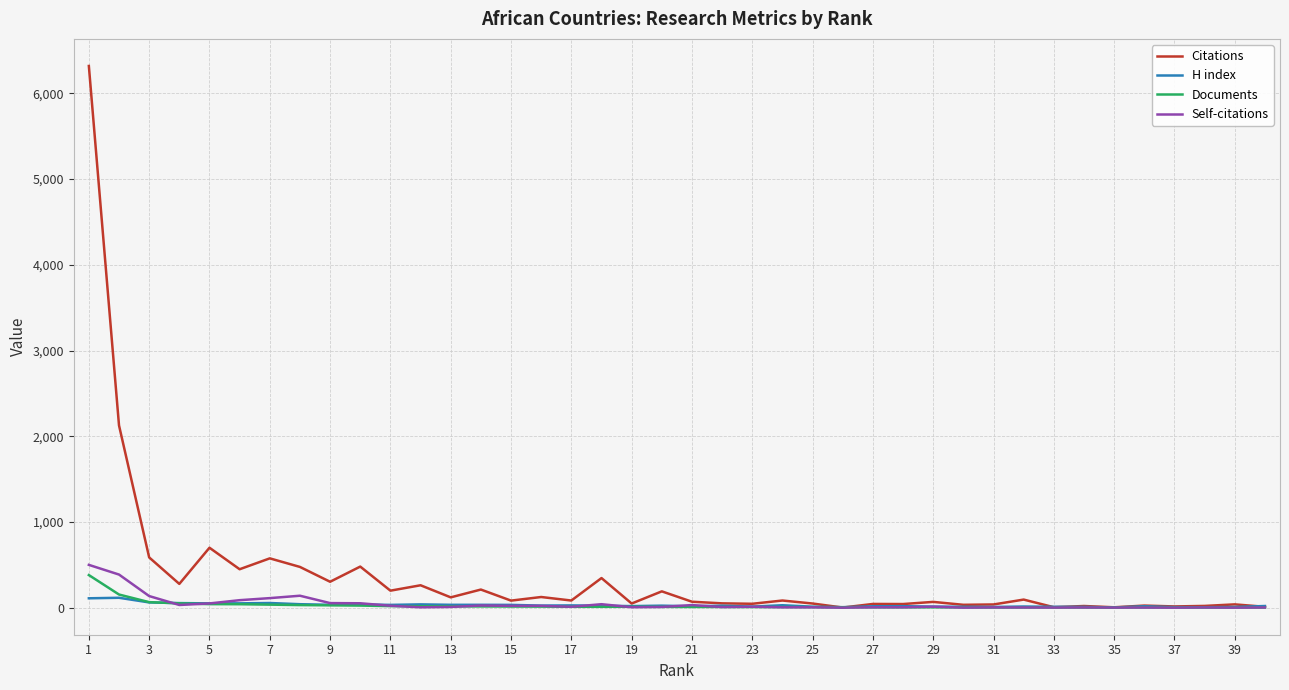

What are all the series names shown in the legend?

Citations, H index, Documents, Self-citations